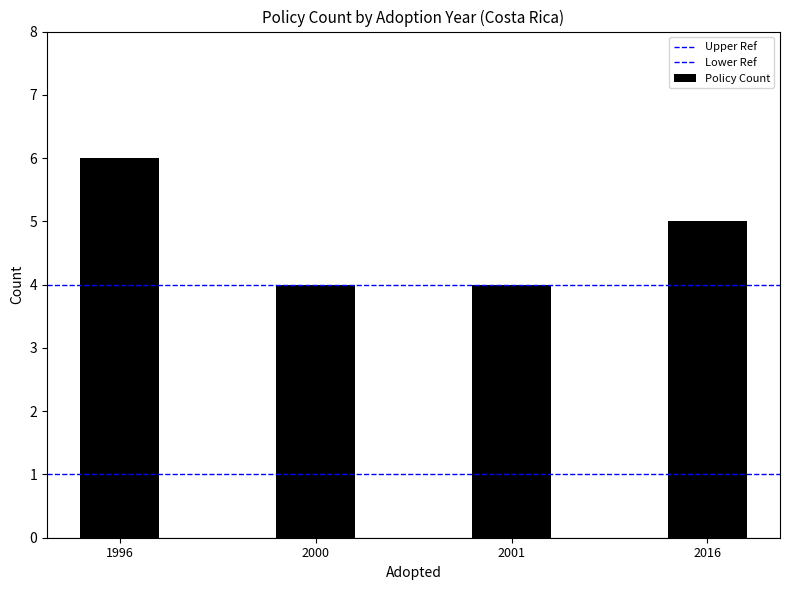

Are the bars horizontal?

No